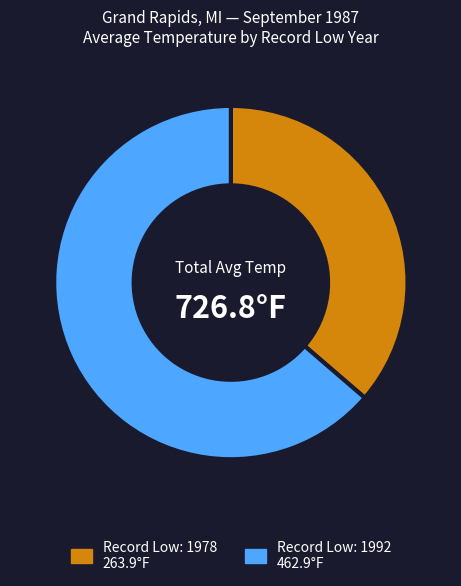

Does any single category account for the majority?

Yes